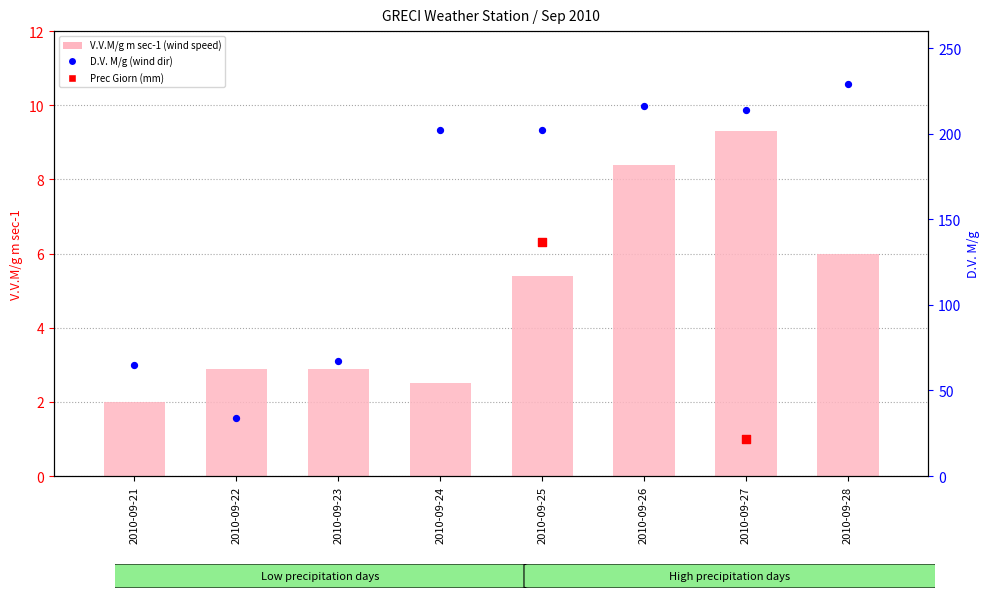

At how many categories does at least one series exceed 193?

5